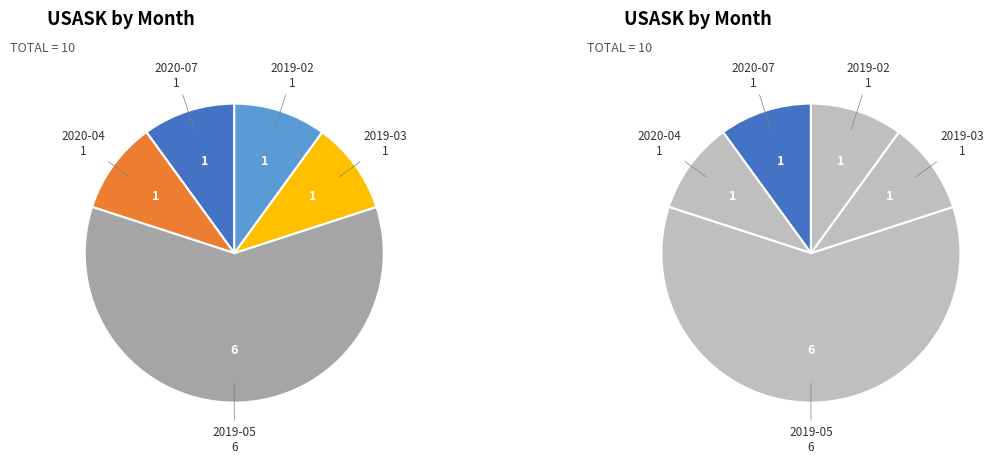

To the nearest percent, what portion does 2019-02 represent?

10%